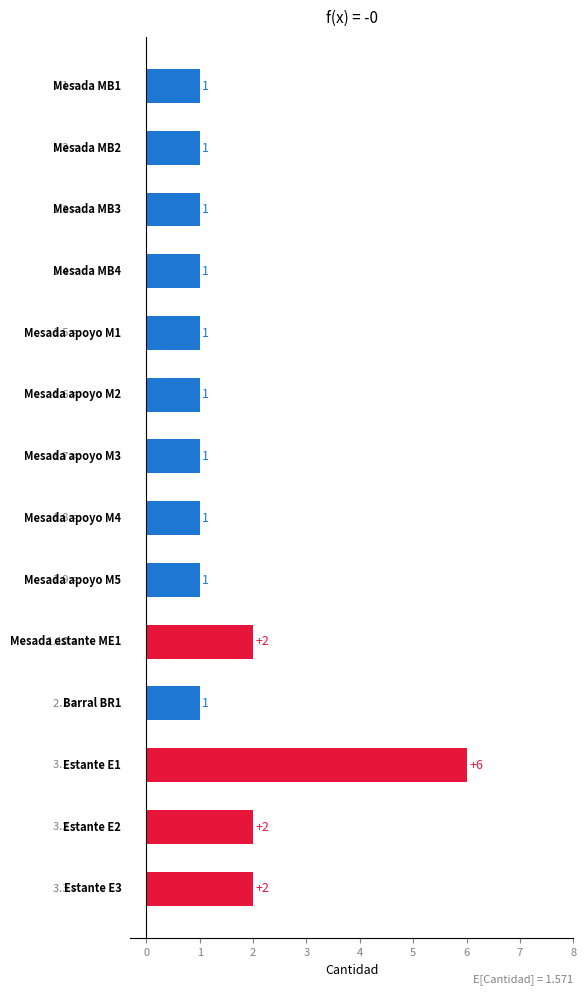

What is the value of the 5th bar from the top?

1